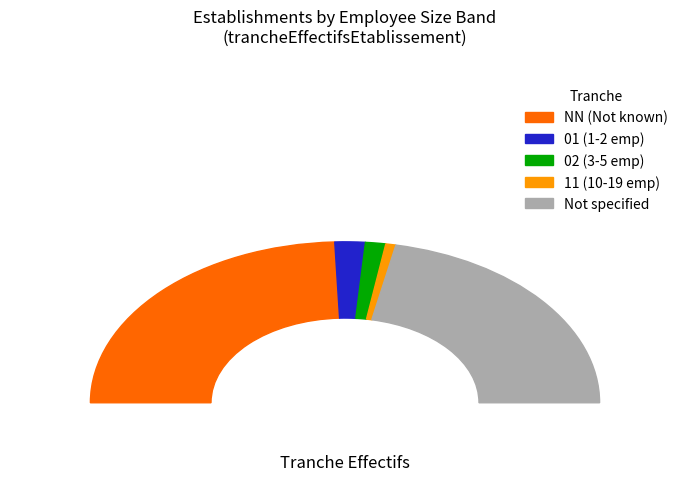

What percentage do 11 and NN together represent?

50.0%